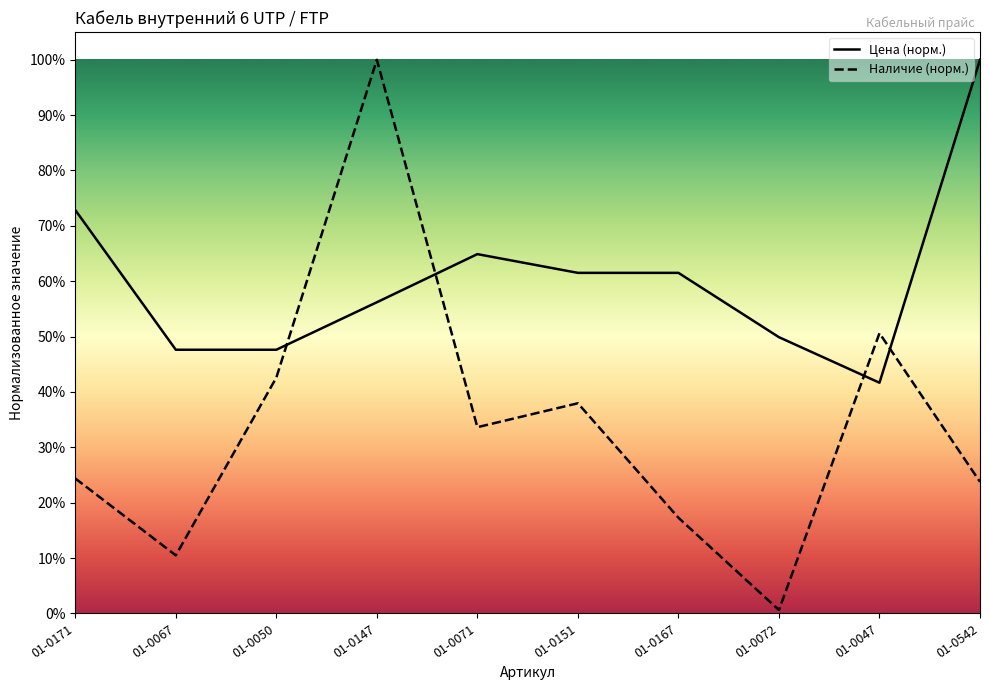

What is the total value across all series at 01-0542?

1.2